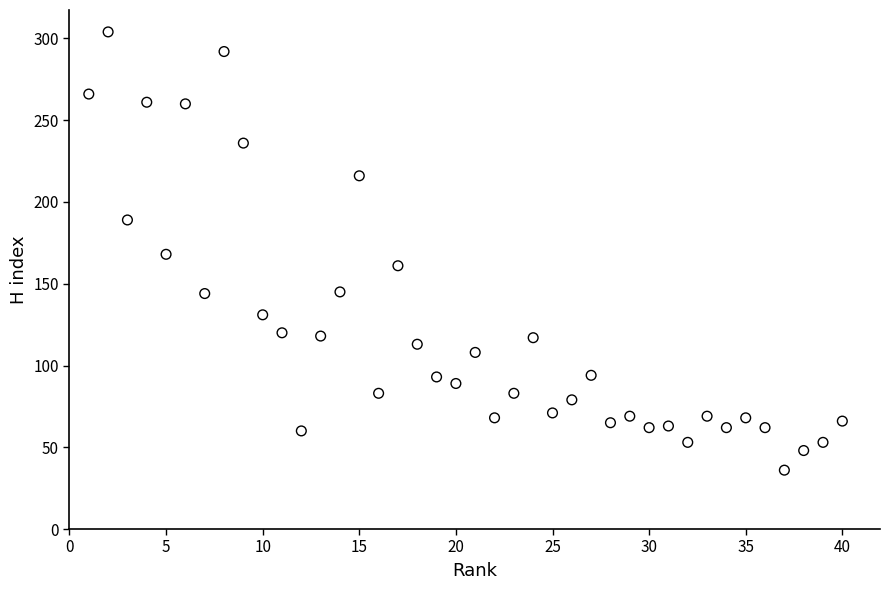

What is the range of X values (max minus min)?

39